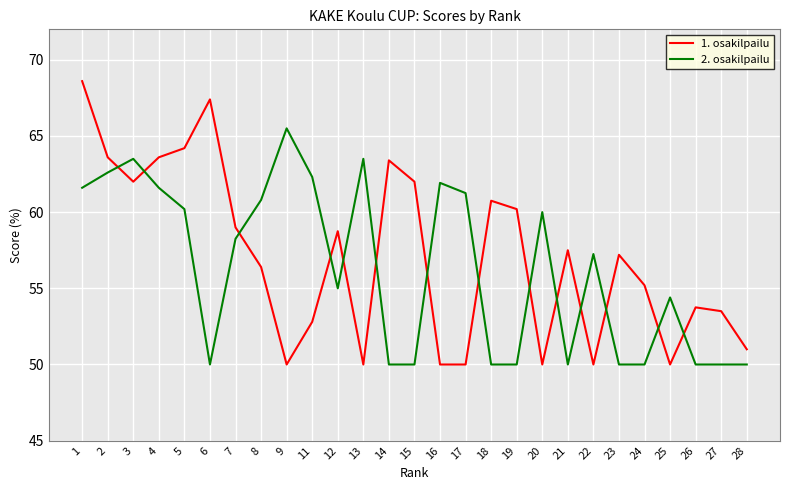

What is the difference between the maximum and minimum values in the 1. osakilpailu series?

18.6